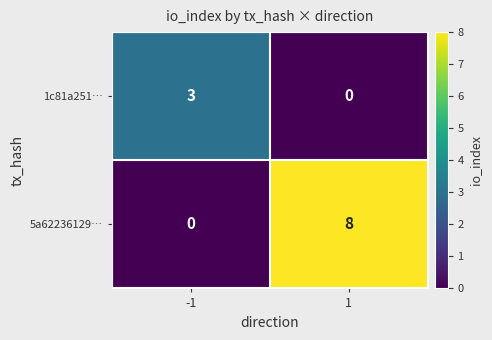

What is the sum of the 1c81a251… values at -1 and 1?

3